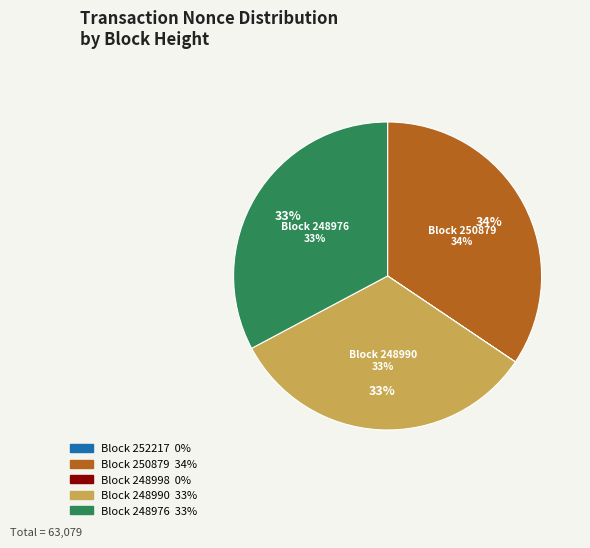

Does any single category account for the majority?

No